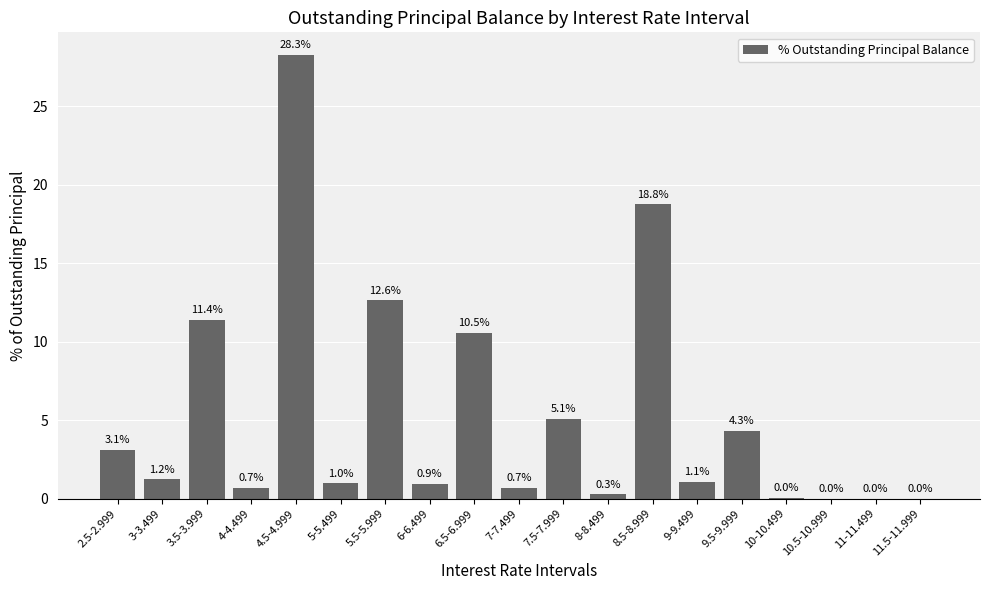

Which has a higher value, 3.5-3.999 or 7.5-7.999?

3.5-3.999